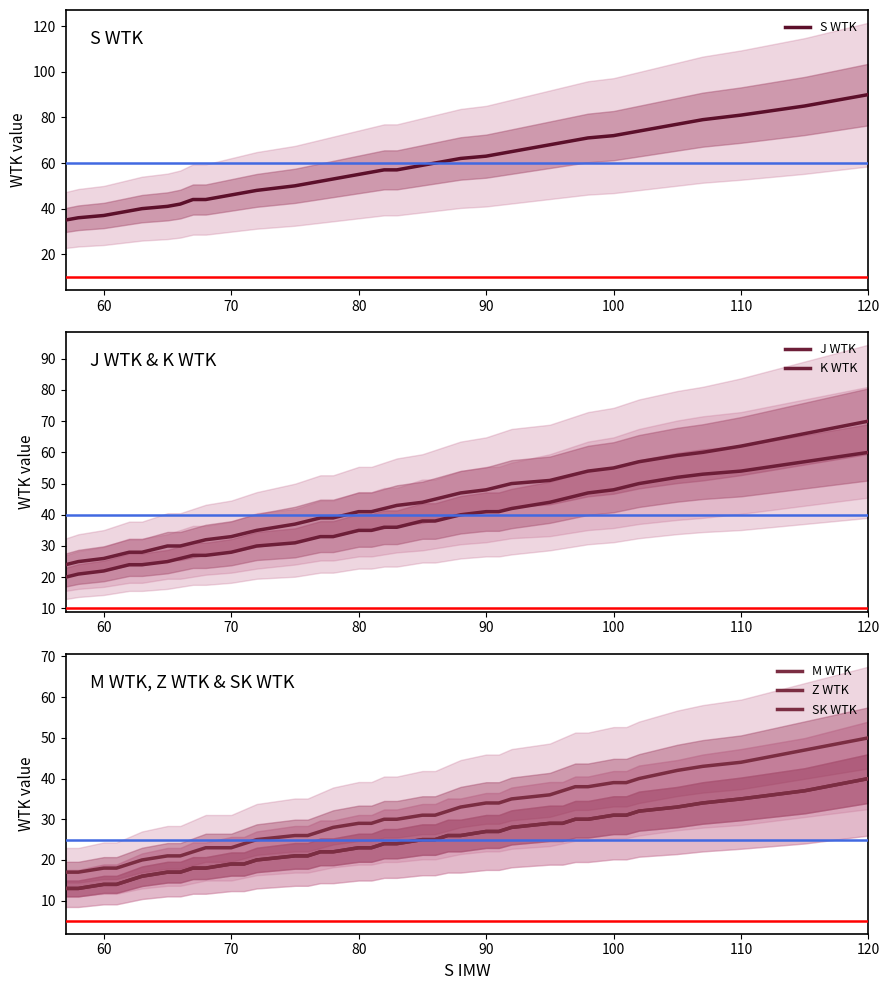

True or false: SK WTK and J WTK cross at least once.

False